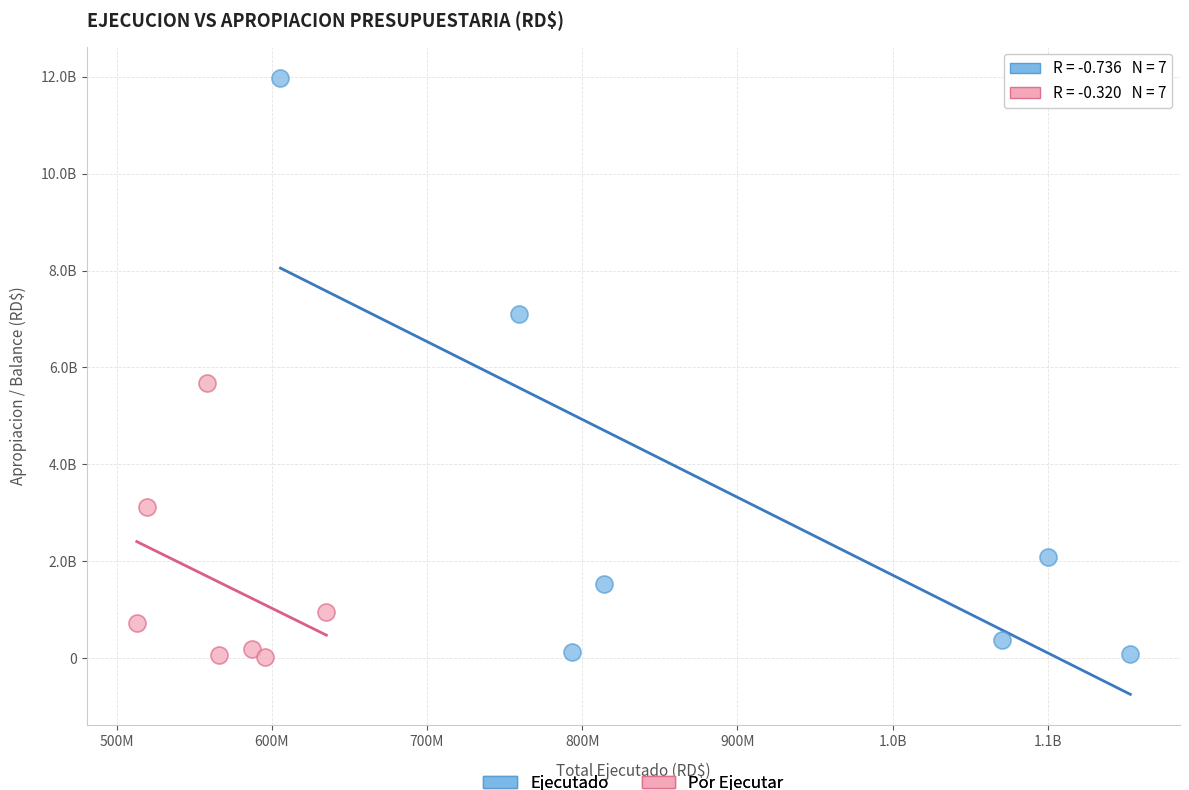

Which series reaches the maximum Y coordinate?

Ejecutado